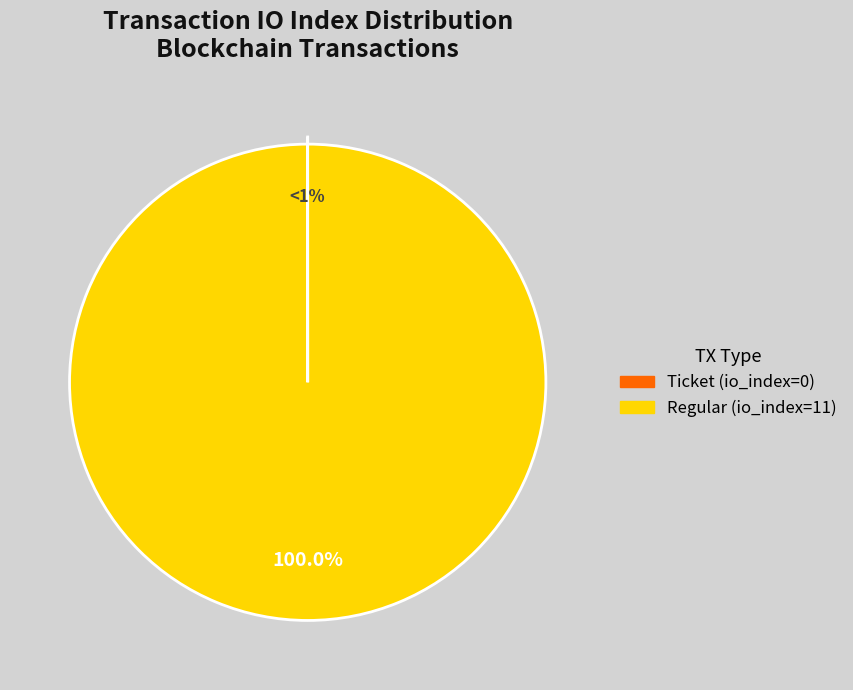

Does Regular (io_index=11) account for over 50% of the chart?

Yes